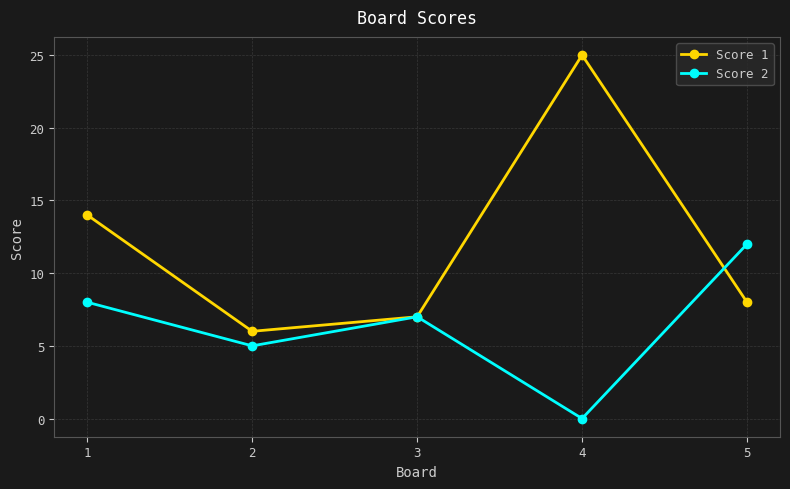

After their last crossing, which series has the higher values: Score 2 or Score 1?

Score 2